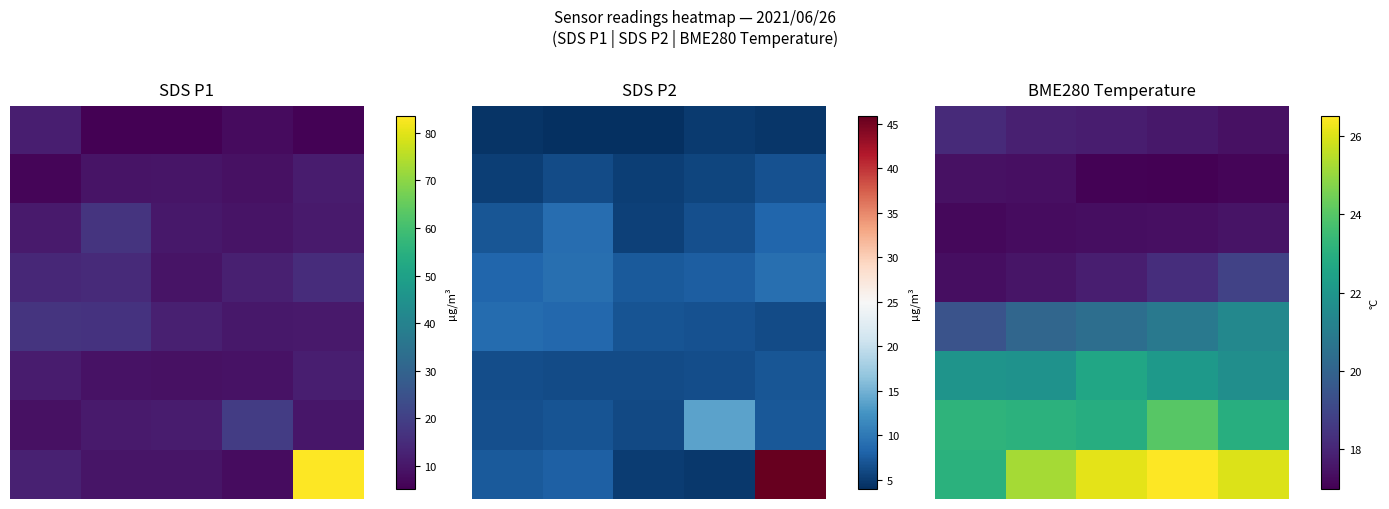

How many data points in 7 are less than 25?

1